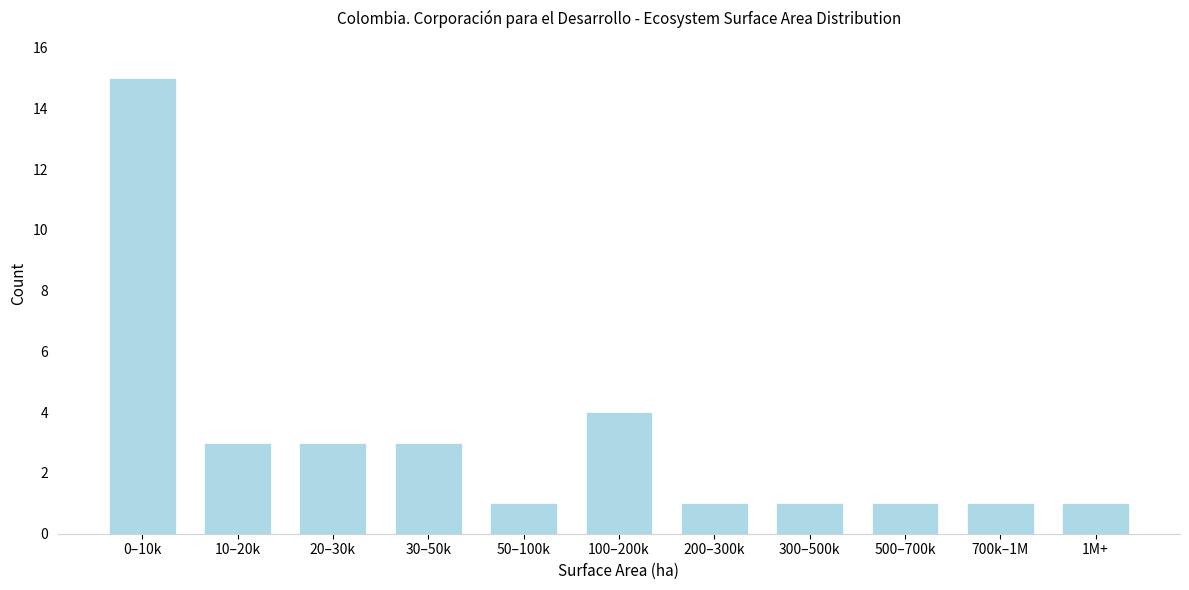

Reading left to right, list all the values displayed in this chart.

15	3	3	3	1	4	1	1	1	1	1